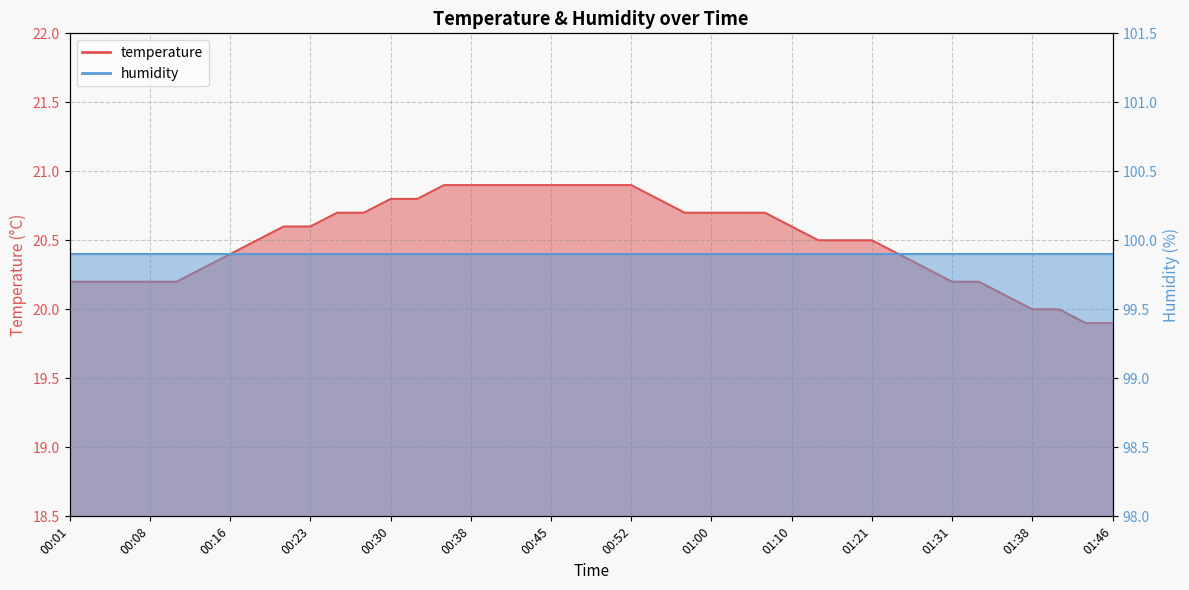

How many data points are above 20?

36